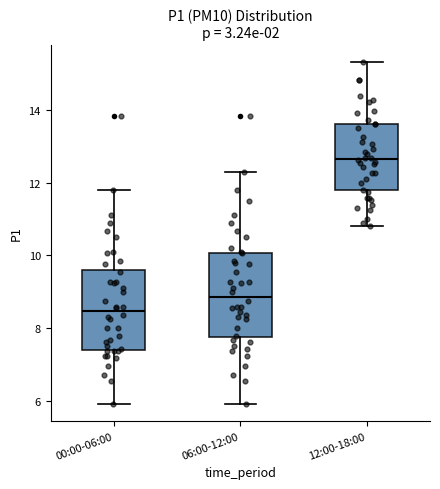

Reading left to right, transcribe this box plot: for each box, give where its median line is, the range the box spans, and where its two whiskers end, as read against the y-axis. The values are not printed on the chart, so give them approximately, as read against the axis.

00:00-06:00: median 8.4, box 7.4 to 9.6, whiskers 6.0 to 11.8
06:00-12:00: median 8.8, box 7.8 to 10.0, whiskers 6.0 to 12.4
12:00-18:00: median 12.6, box 11.8 to 13.6, whiskers 10.8 to 15.4